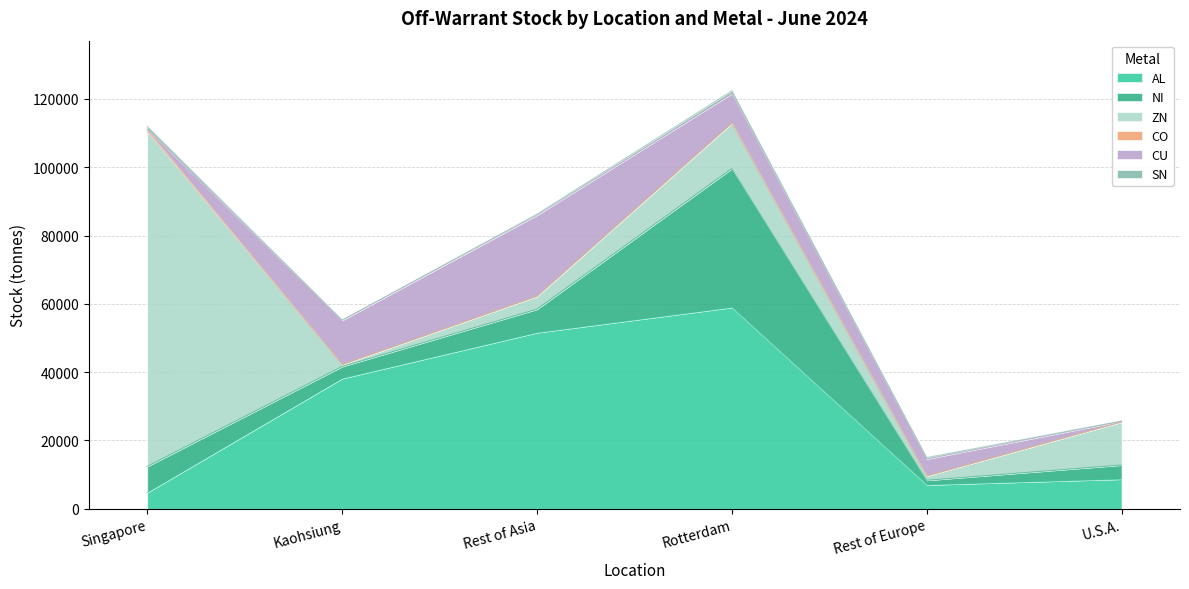

How many lines are shown in the chart?

6